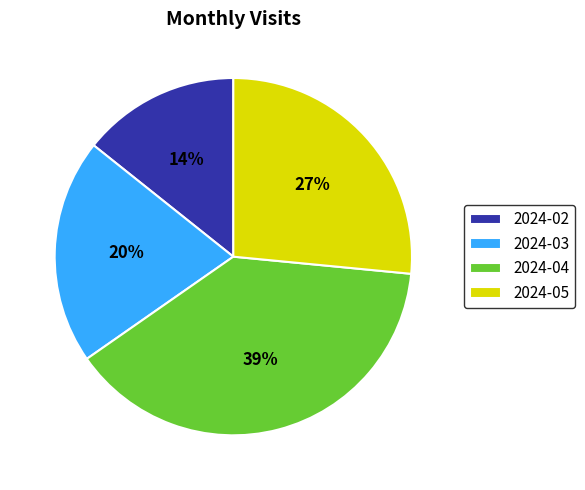

To the nearest percent, what percentage of the pie is 2024-05?

27%